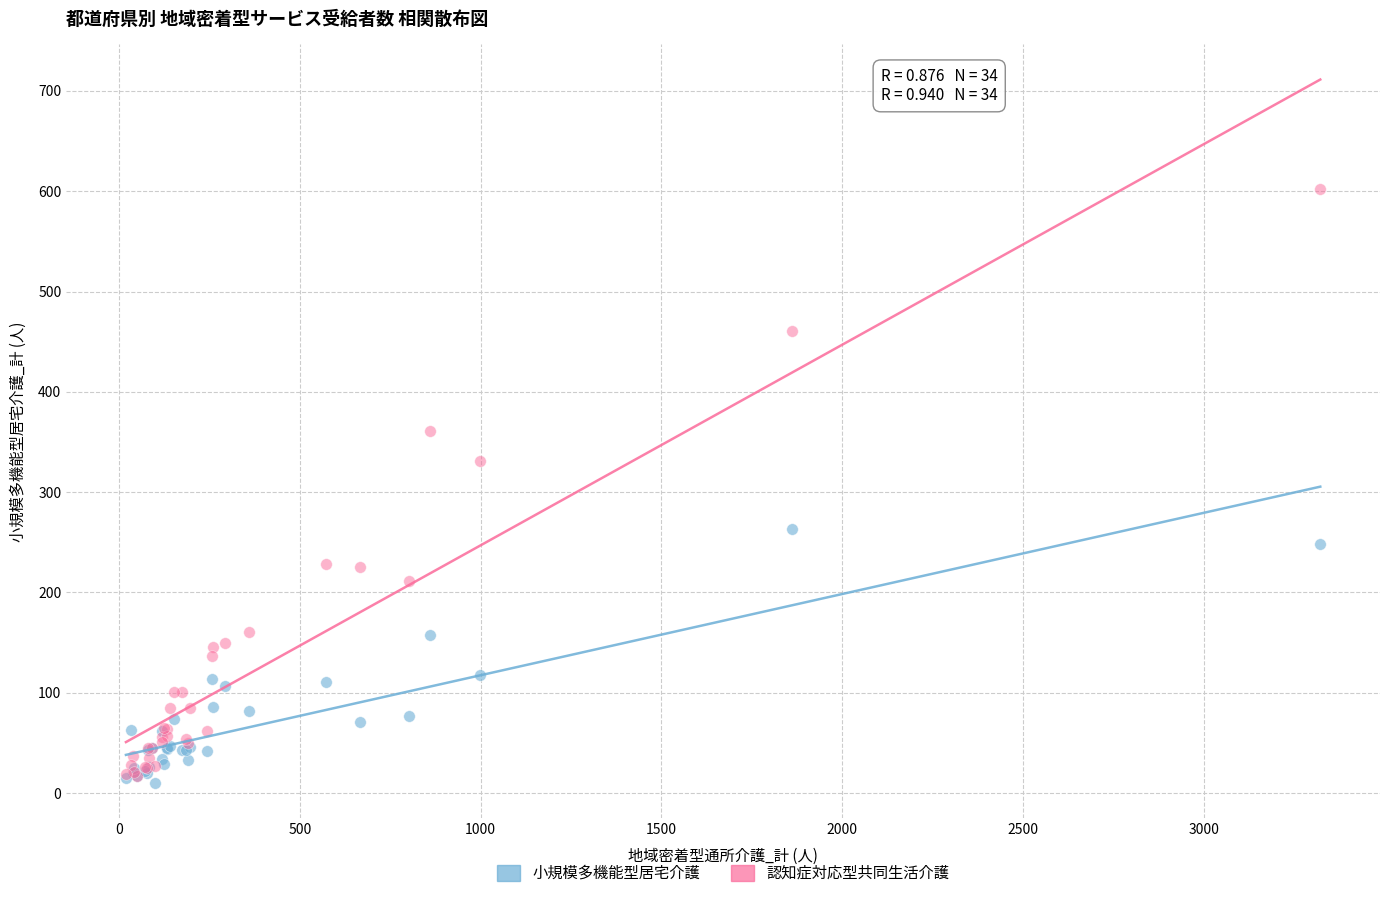

In the 認知症対応型共同生活介護 series, what Y value is closest to 309?

331